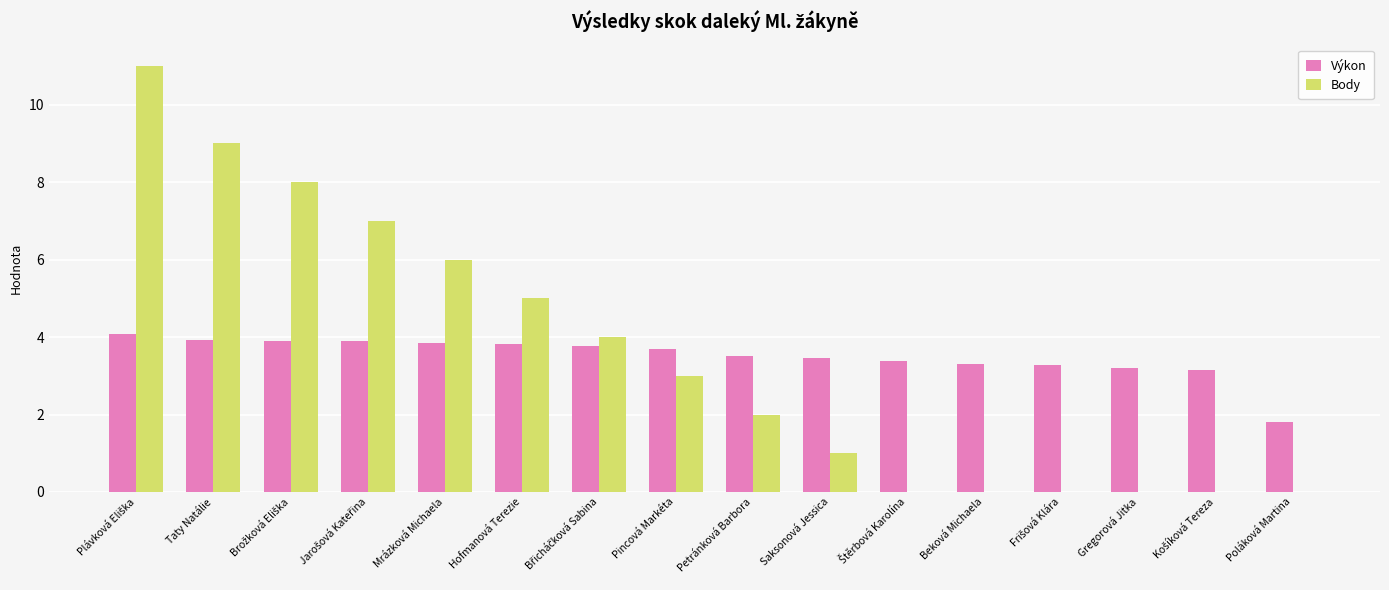

Is it true that Body equals -6.1 at Gregorová Jitka?

False